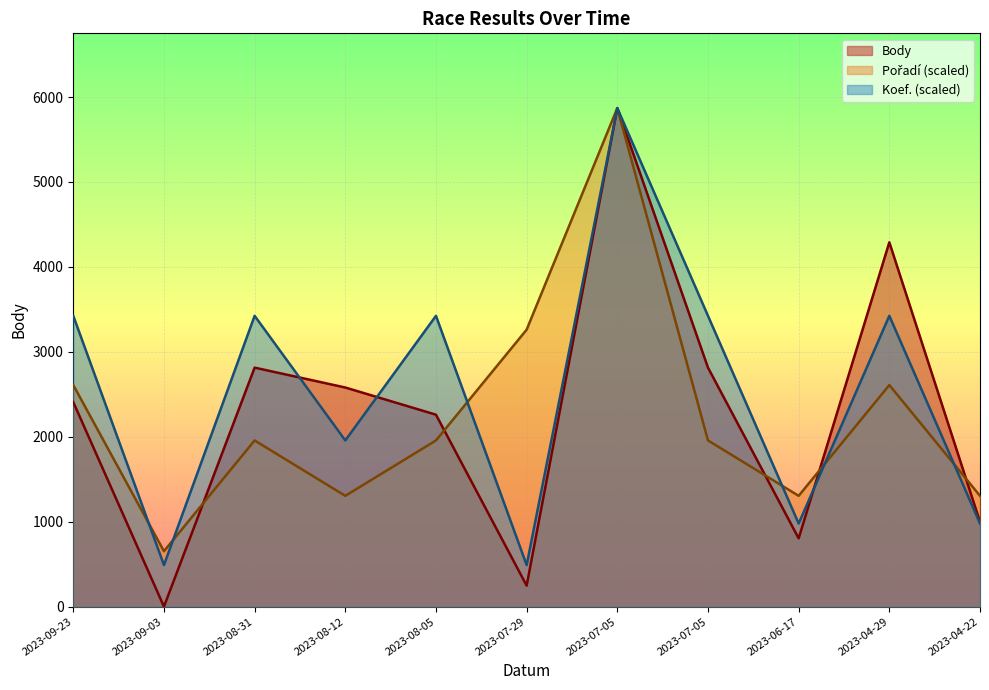

At which category does the chart reach its peak across all series?

2023-07-05